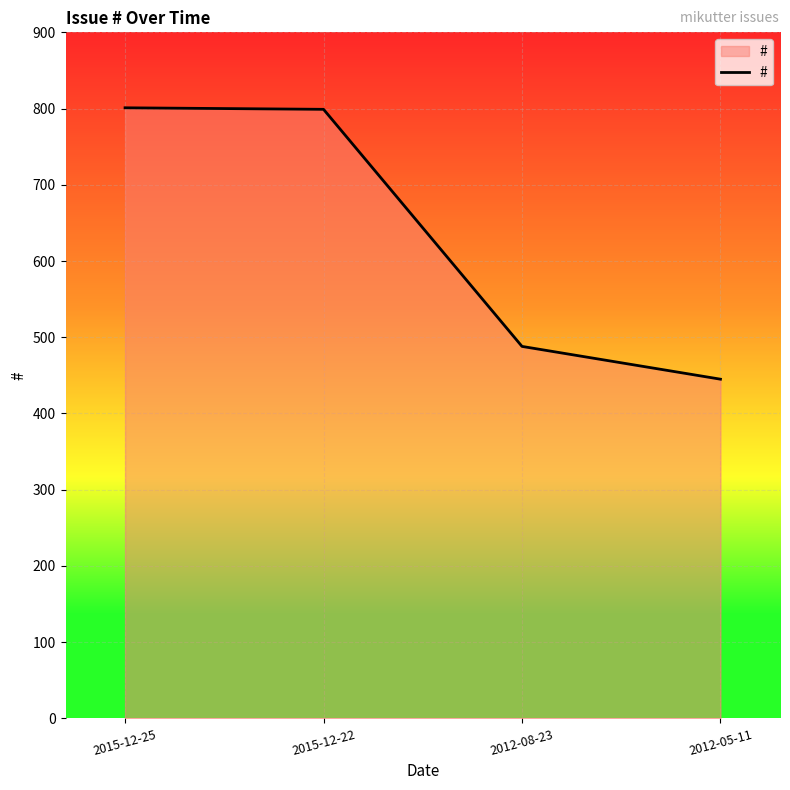

What is the sum of all values?

2533